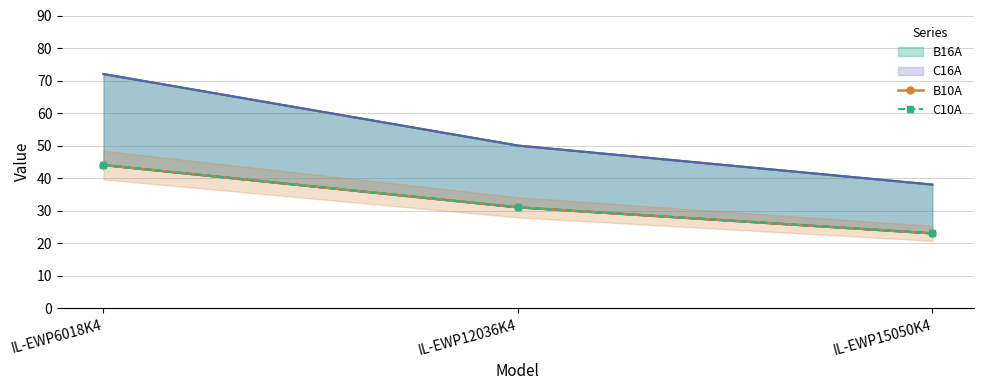

At which category does the chart reach its minimum across all series?

IL-EWP15050K4